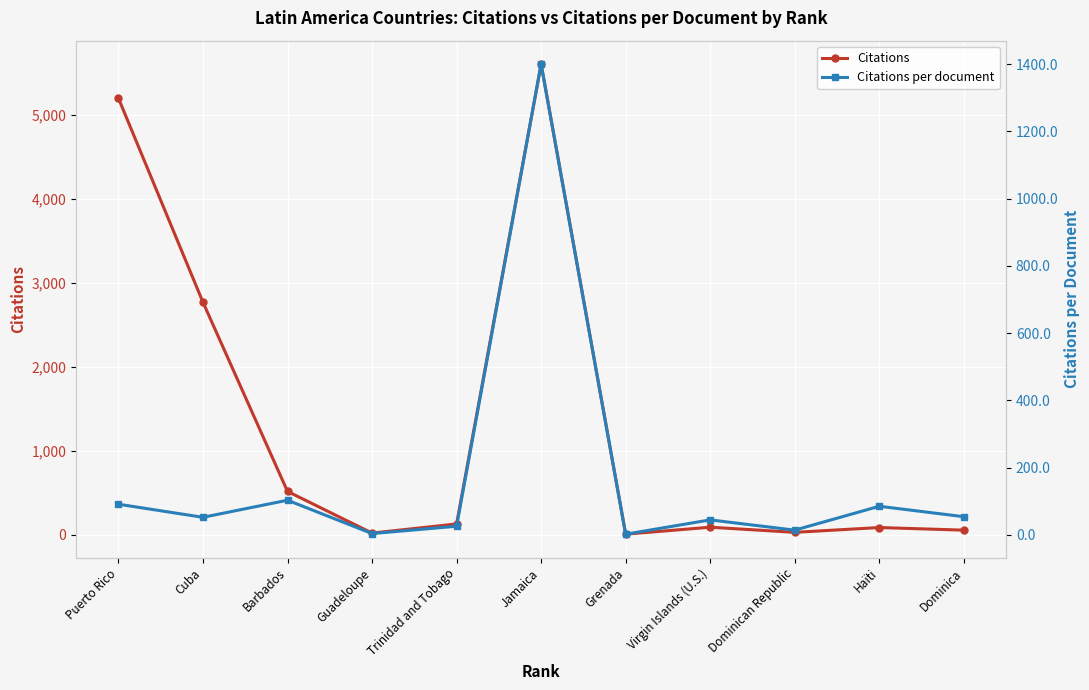

What is the value of the Citations point at the 4th from the left?

19.0